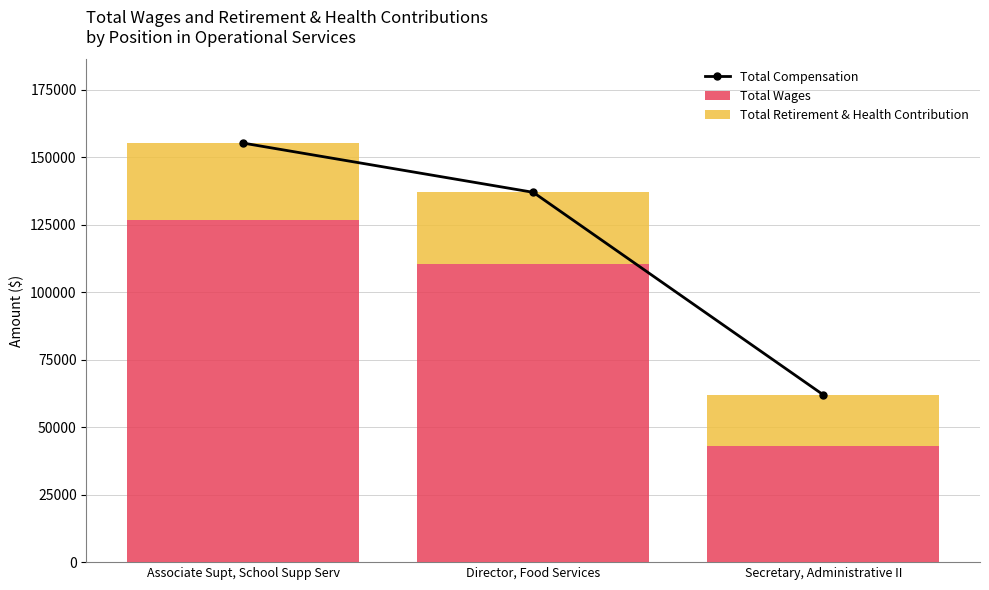

What is the sum of all Total Retirement & Health Contribution values?

74088